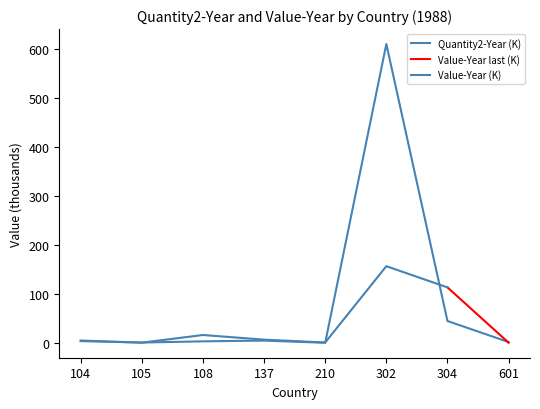

What is the sum of the values at 104 and 108?

6.5